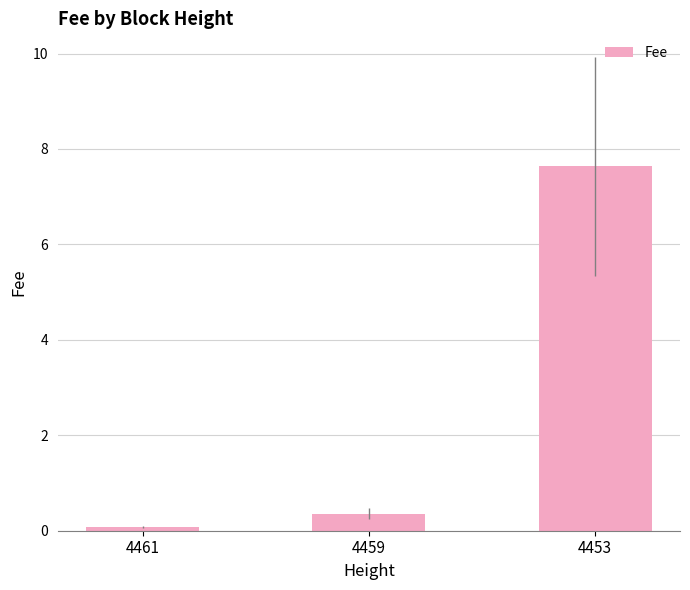

What is the approximate value at 4459?

0.4